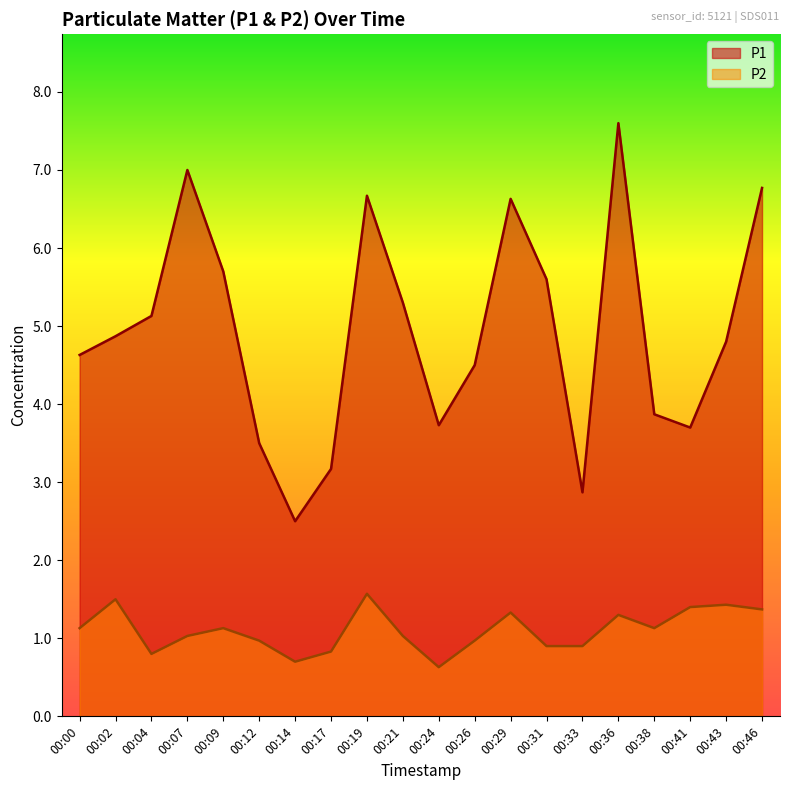

What are all the series names shown in the legend?

P1, P2